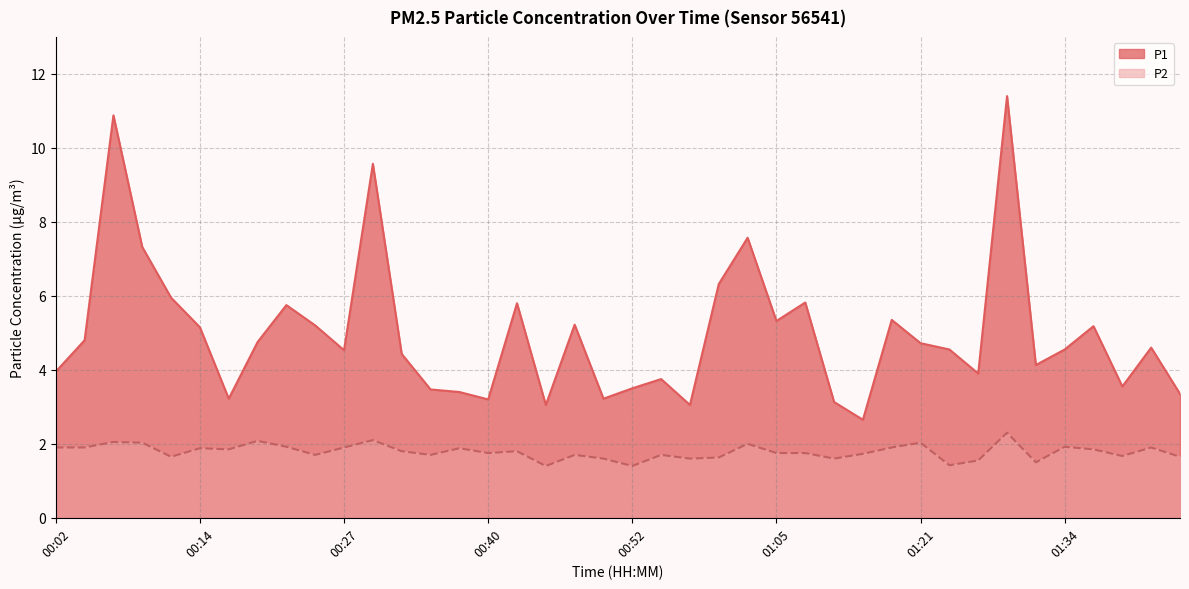

What position from the left is 01:41?

39